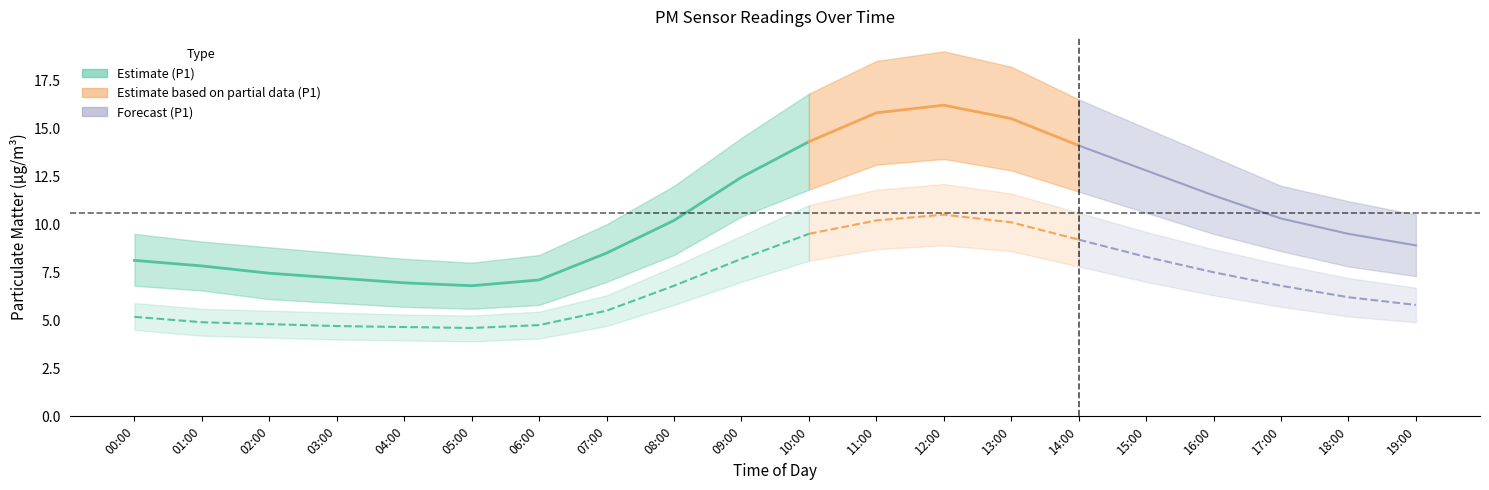

True or false: P2_upper and P1 intersect in this chart.

False